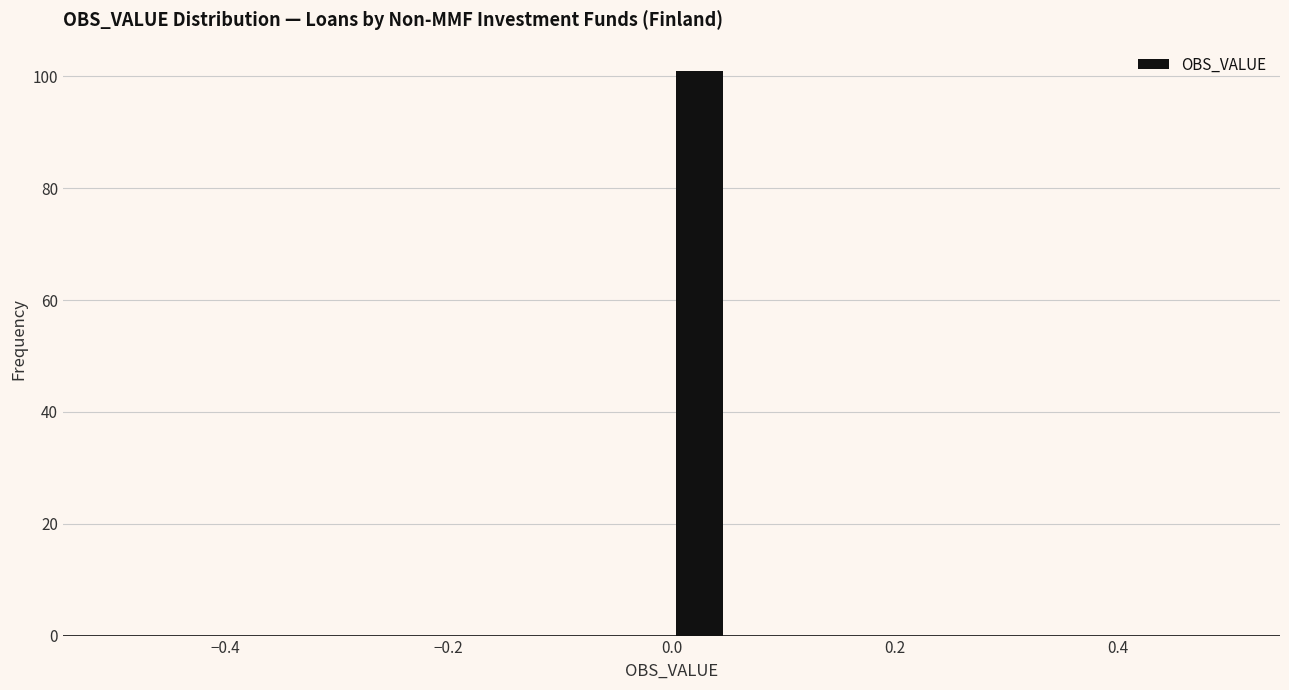

Read against the x-axis, roughly where is the centre of the tallest bar?

0.02